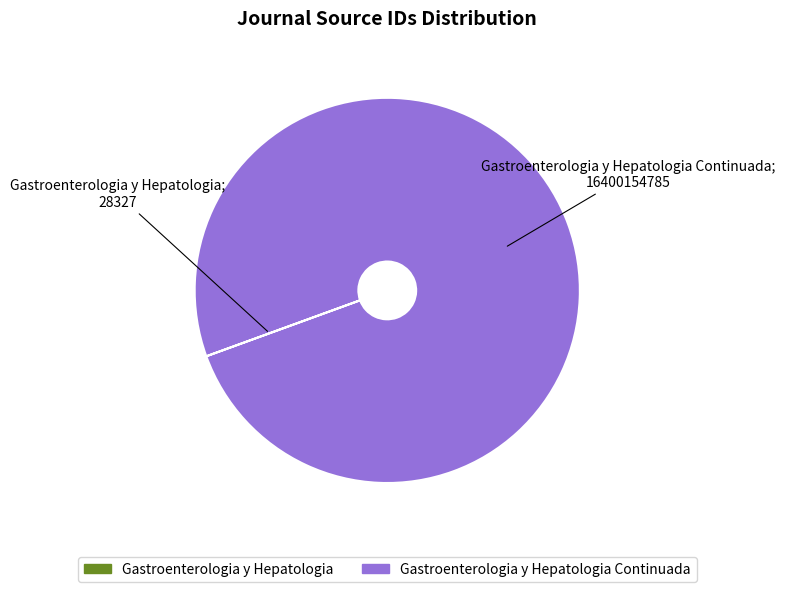

Is there a majority slice in this chart?

Yes